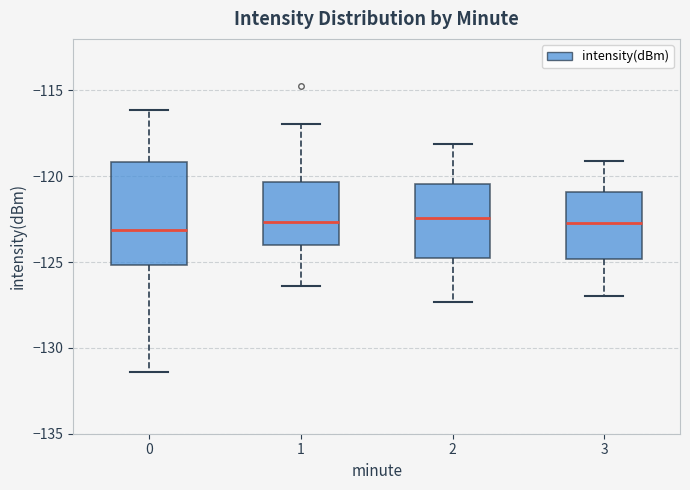

Where does the upper whisker of the box at x = 1 end on the y-axis? The values are not printed on the chart, so give them approximately, as read against the axis.

-117.0